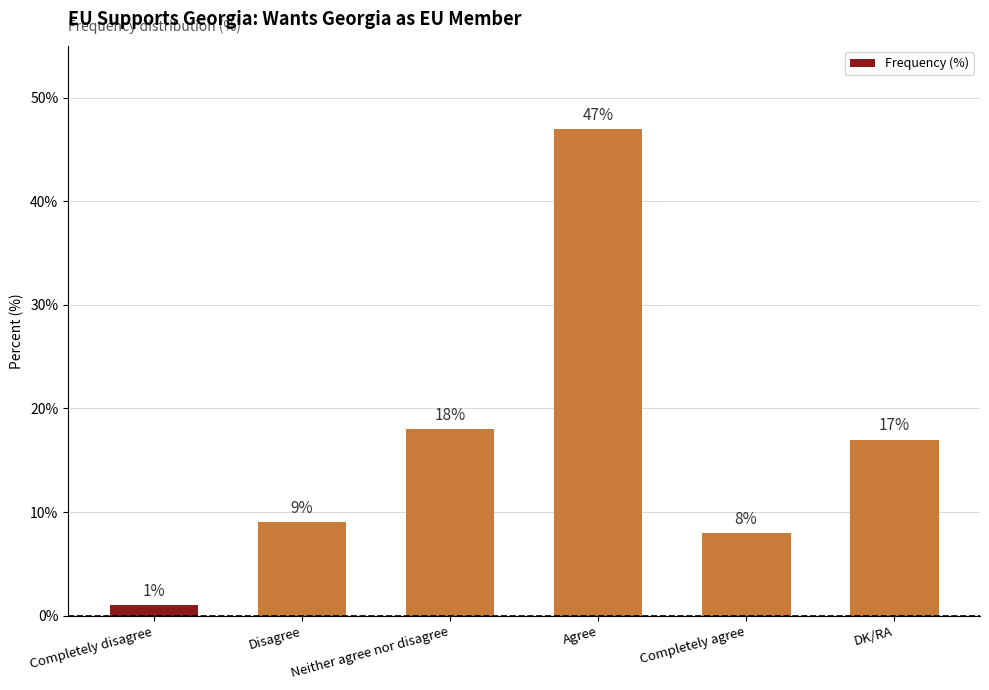

Read the value at Agree.

47